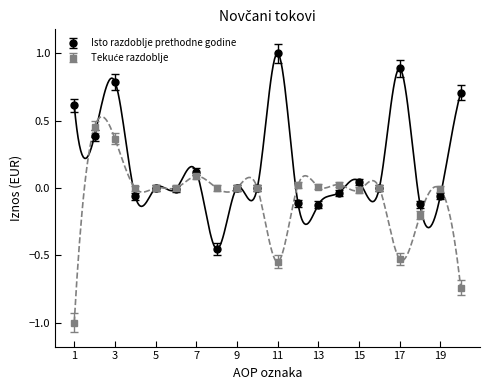

What is the total value across all series at 12?

-0.1